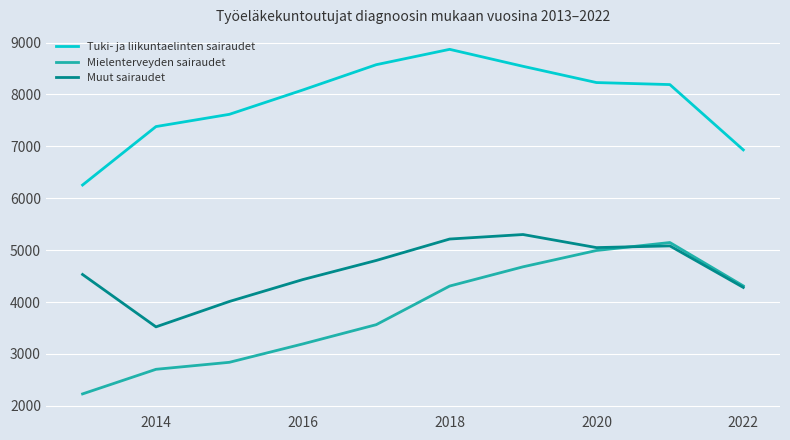

What is the maximum value for Tuki- ja liikuntaelinten sairaudet?

8869